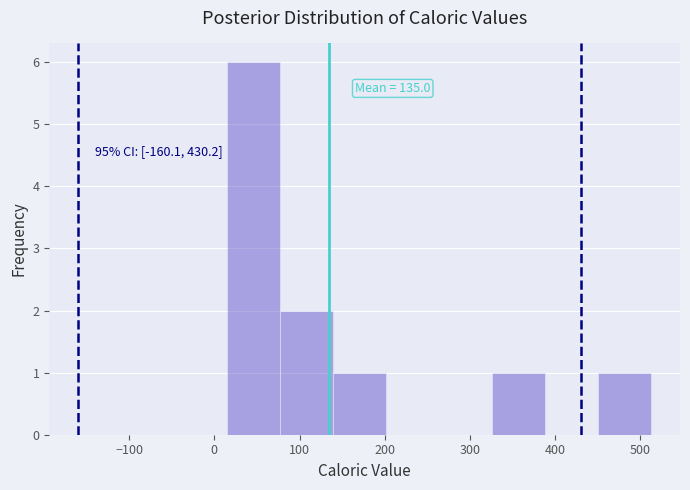

Over which range of the x-axis is the bar tallest?

10 to 80